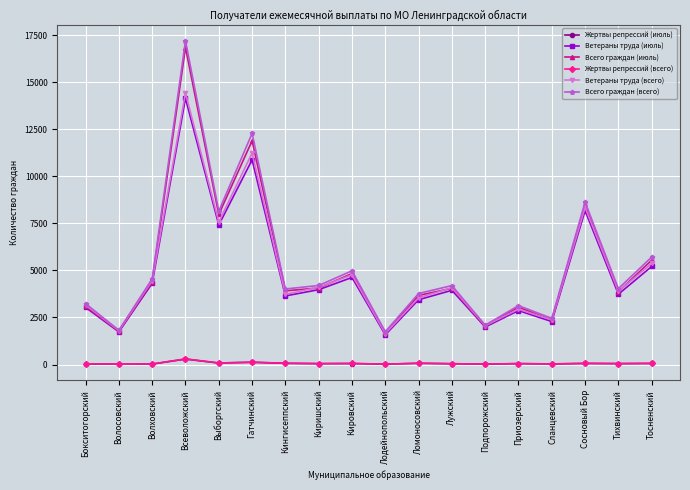

At which category is the sum across all series the highest?

Всеволожский